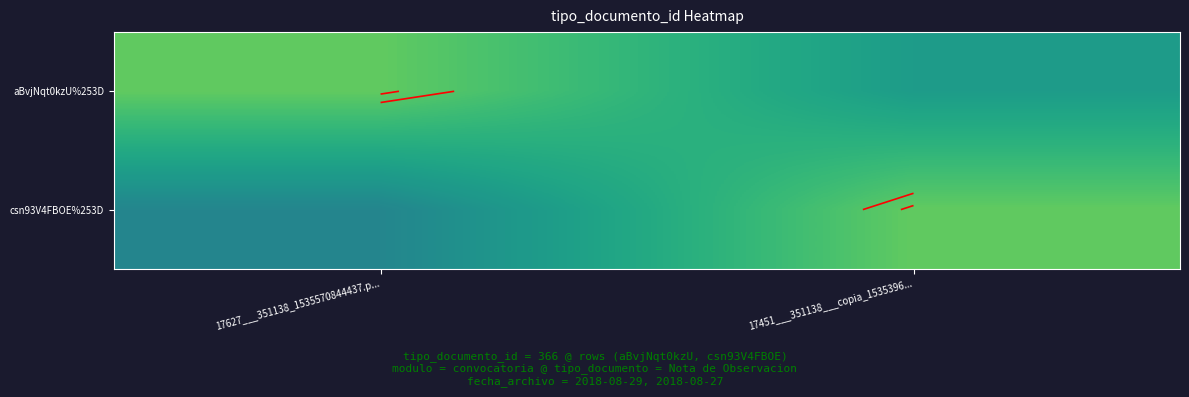

What is the sum of all aBvjNqt0kzU%253D values?

703.0